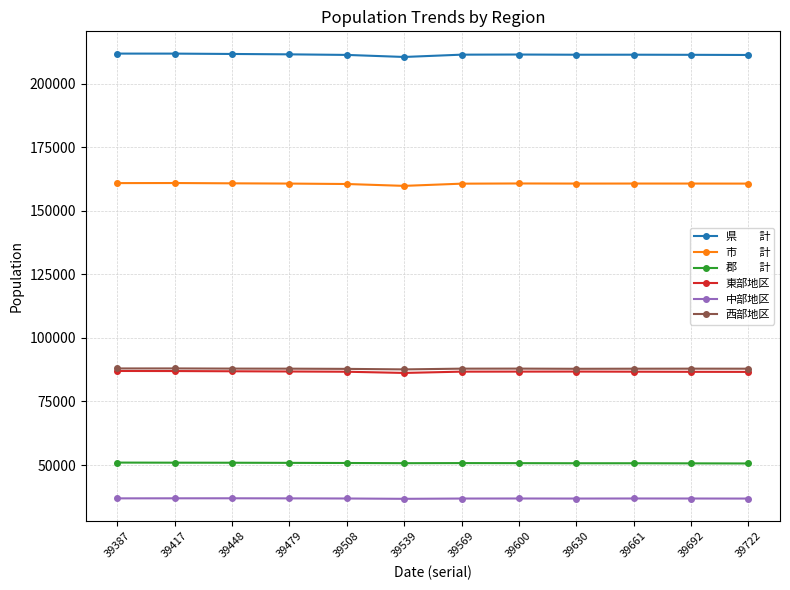

How many data points does each series have?

12